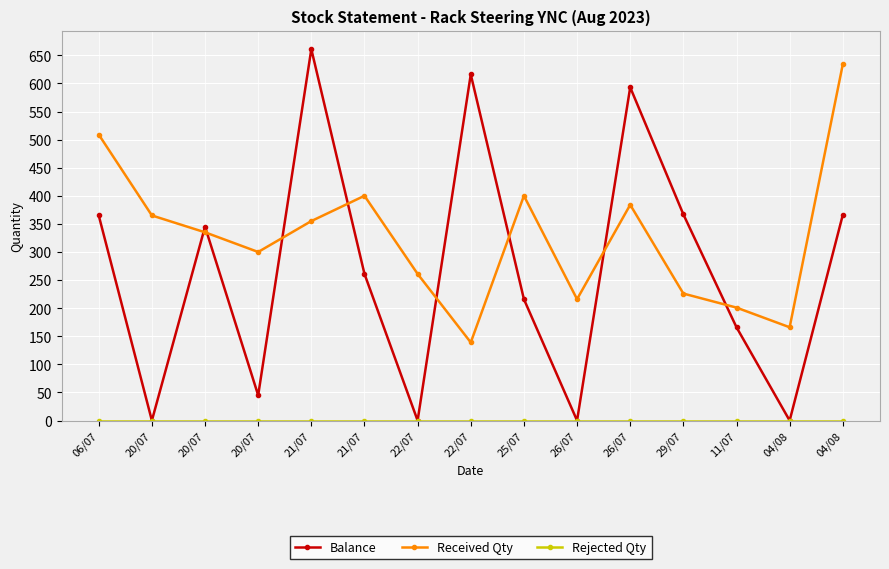

Which series has the largest range (max minus min)?

Balance